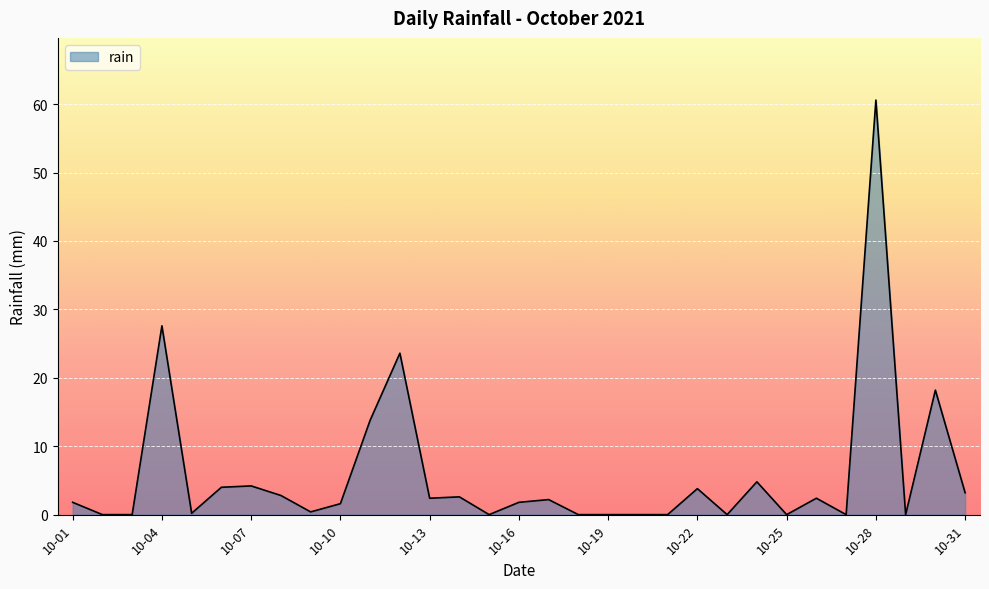

What is the difference between the maximum and minimum values?

60.6